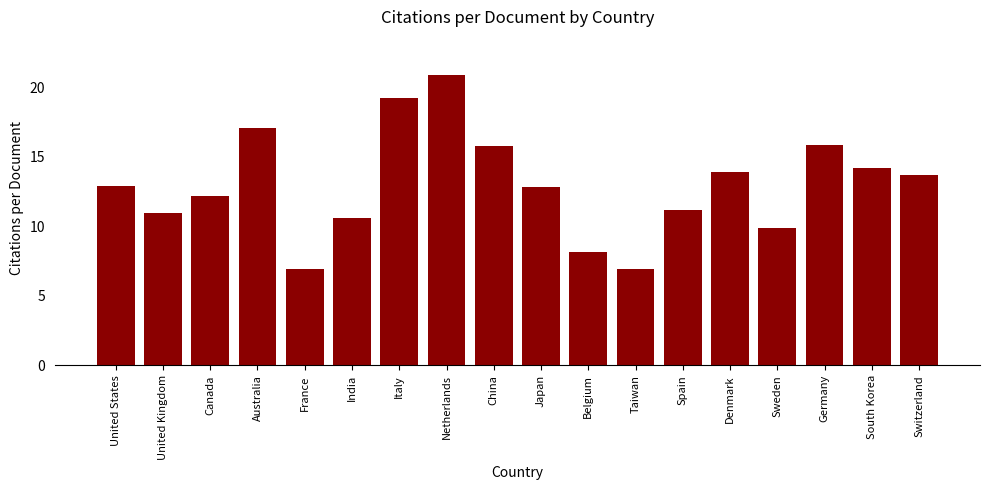

At which label does the data first exceed 12?

United States